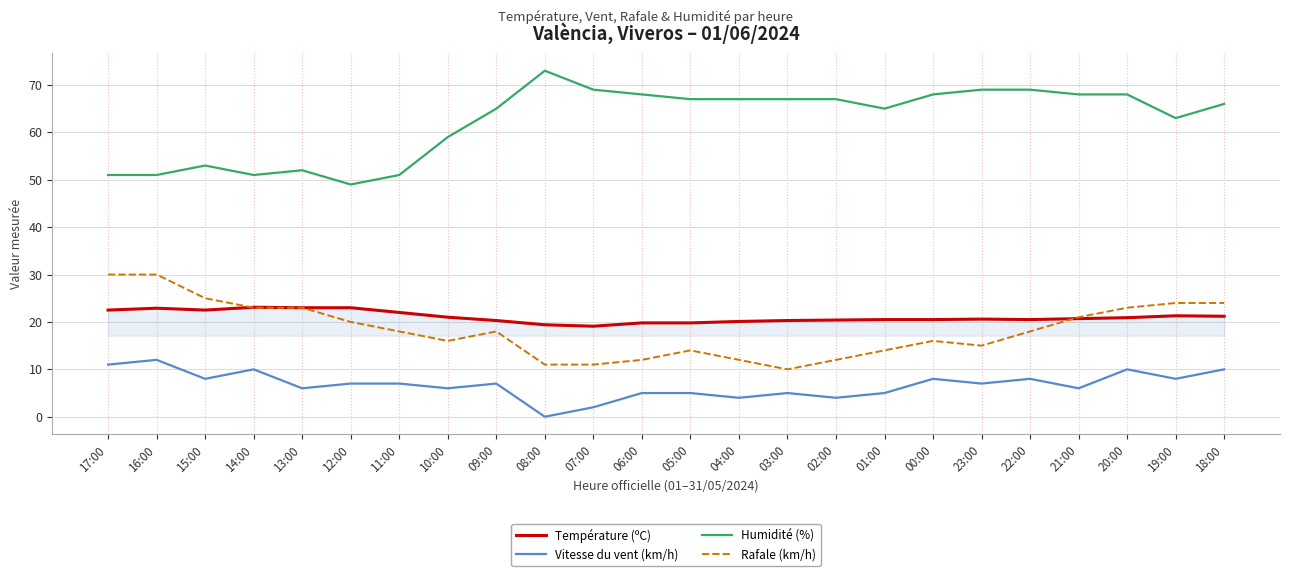

What is the maximum value shown in the chart?

73.0